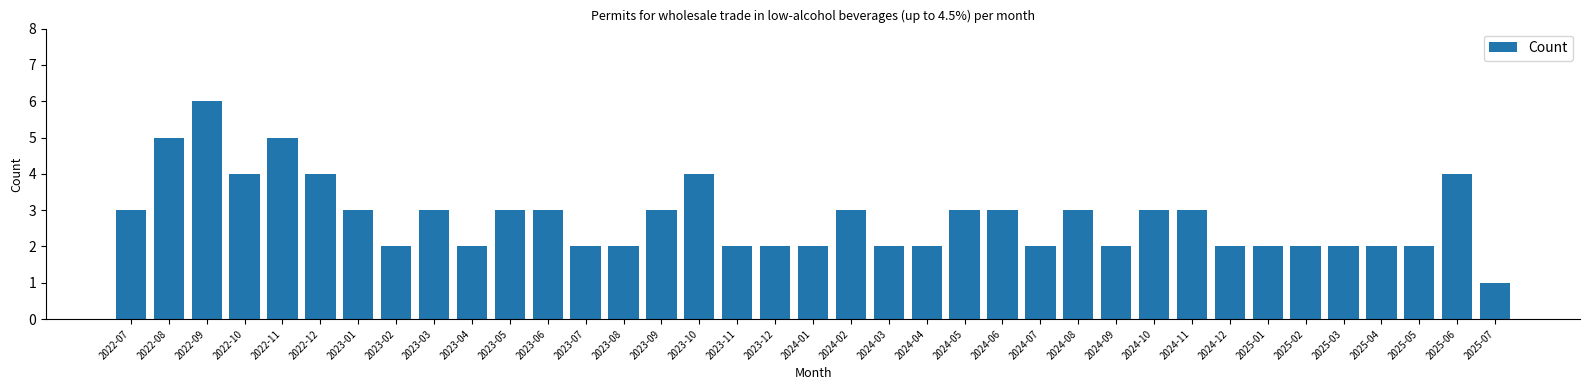

What is the label of the 24th bar from the left?

2024-06